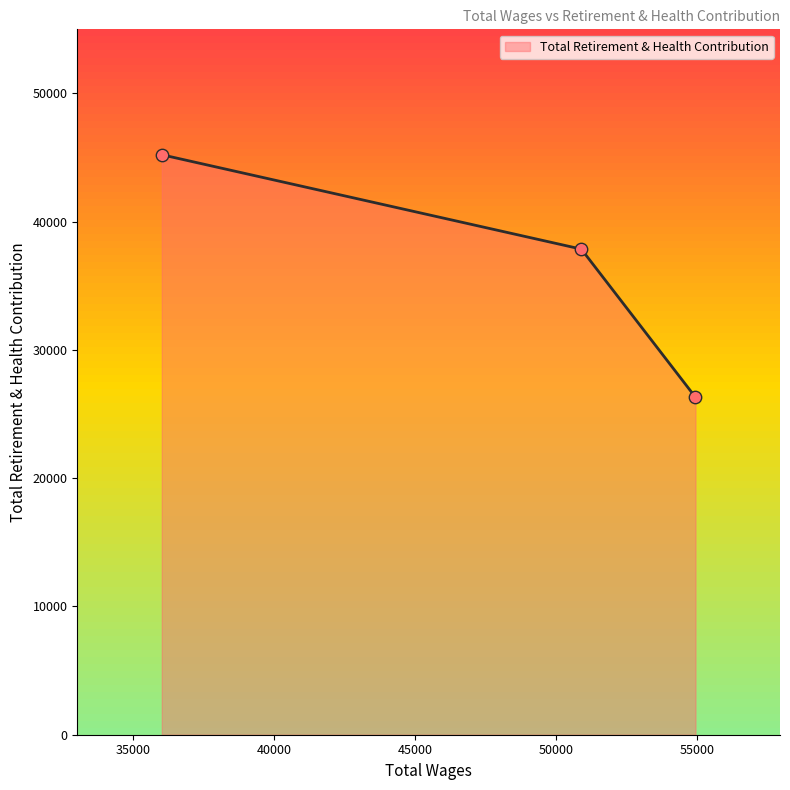

What is the maximum value shown in the chart?

45222